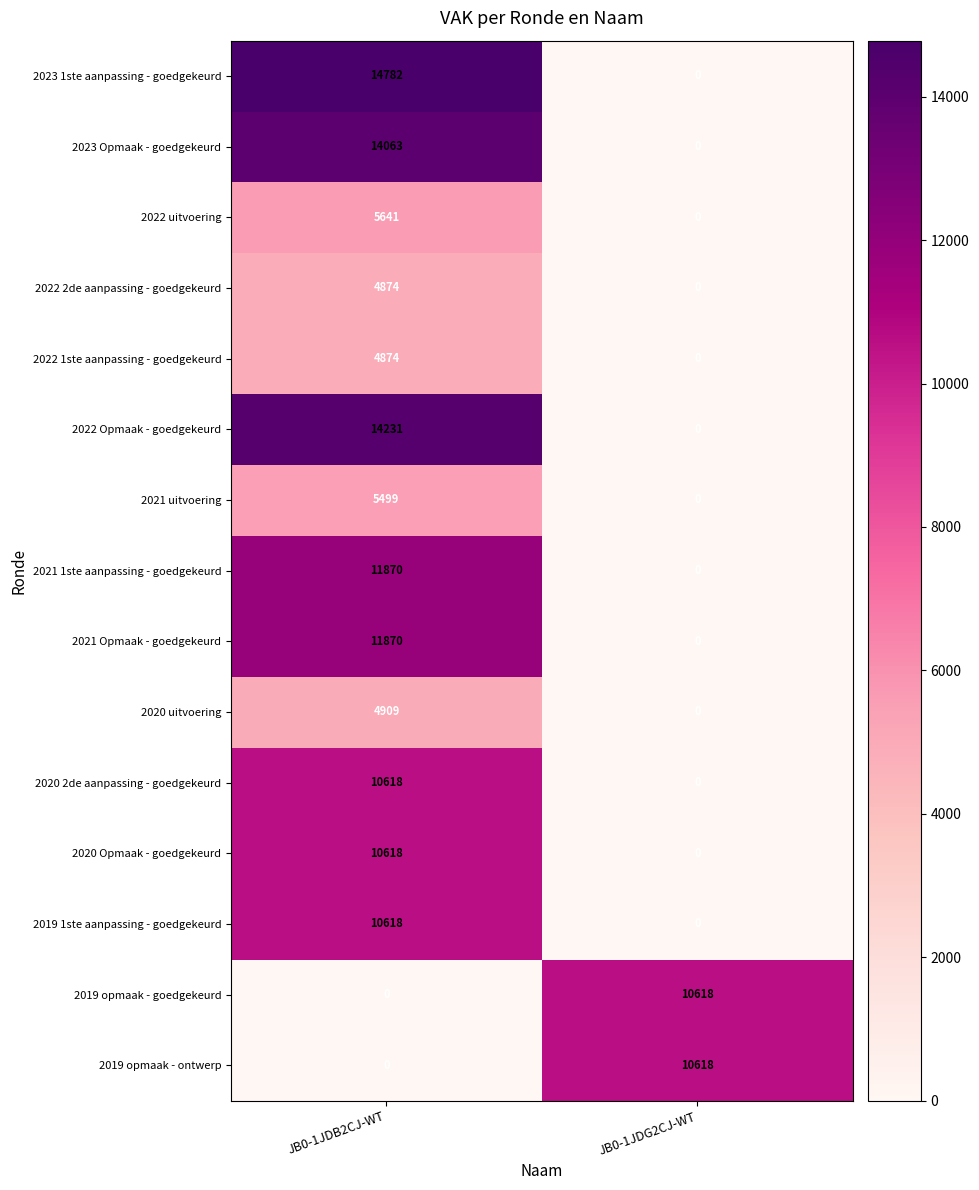

What is the difference between the highest and lowest values at JB0-1JDB2CJ-WT?

14782